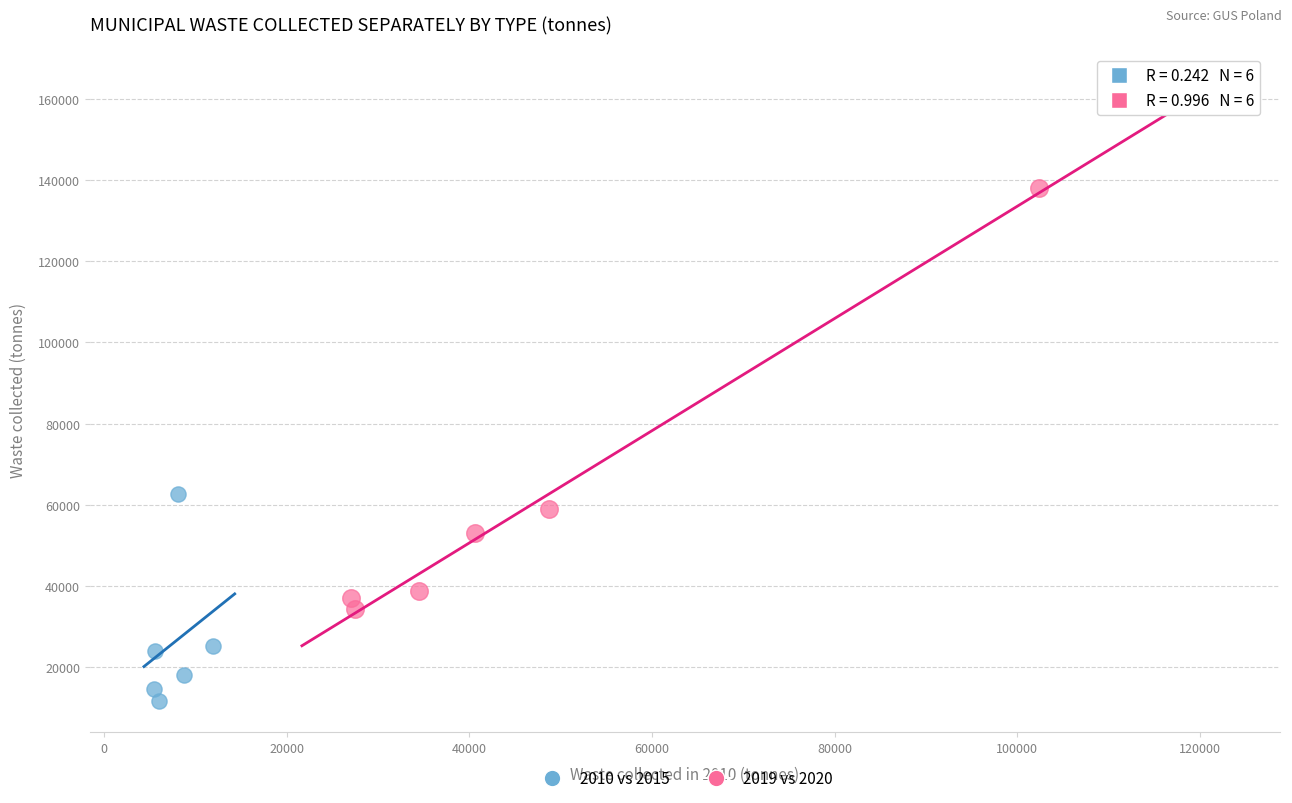

Which series has the largest Y range (max minus min)?

2019 vs 2020